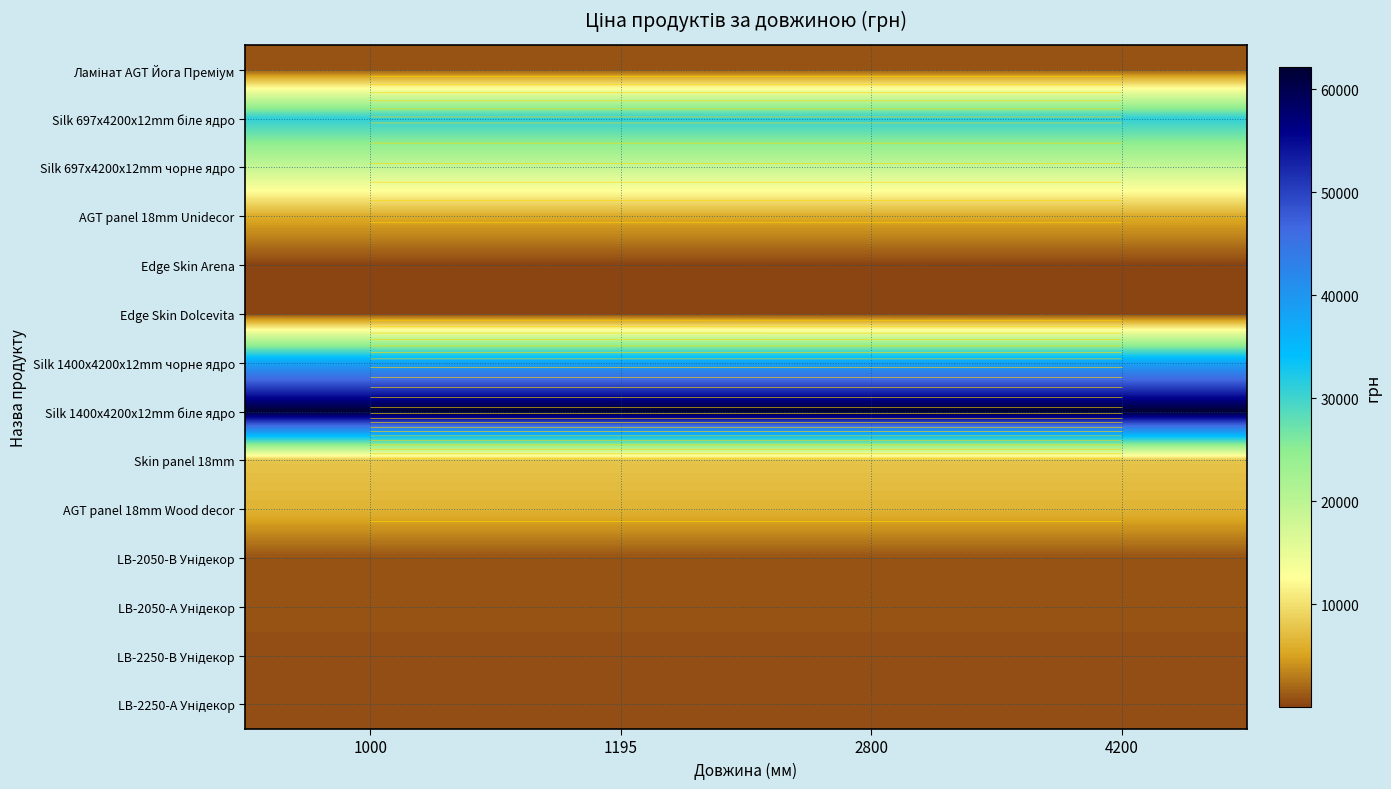

What is the total value across all series at 4200?

174078.2